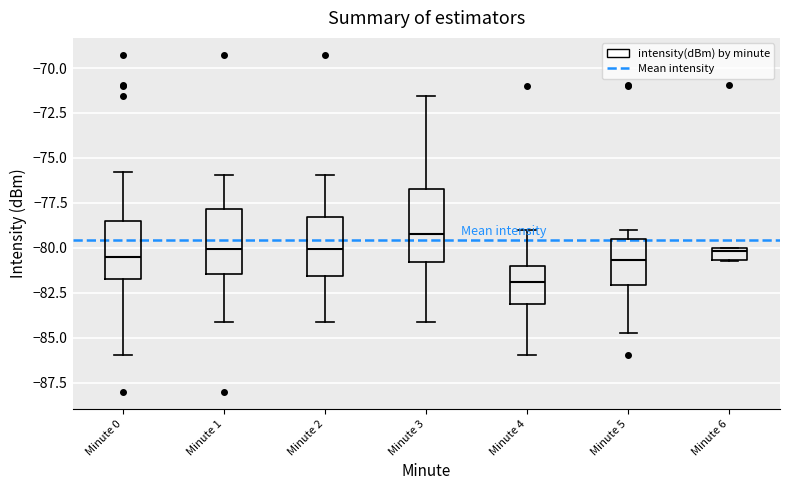

Where is the upper edge of the box for Minute 0 on the y-axis? The values are not printed on the chart, so give them approximately, as read against the axis.

-78.5